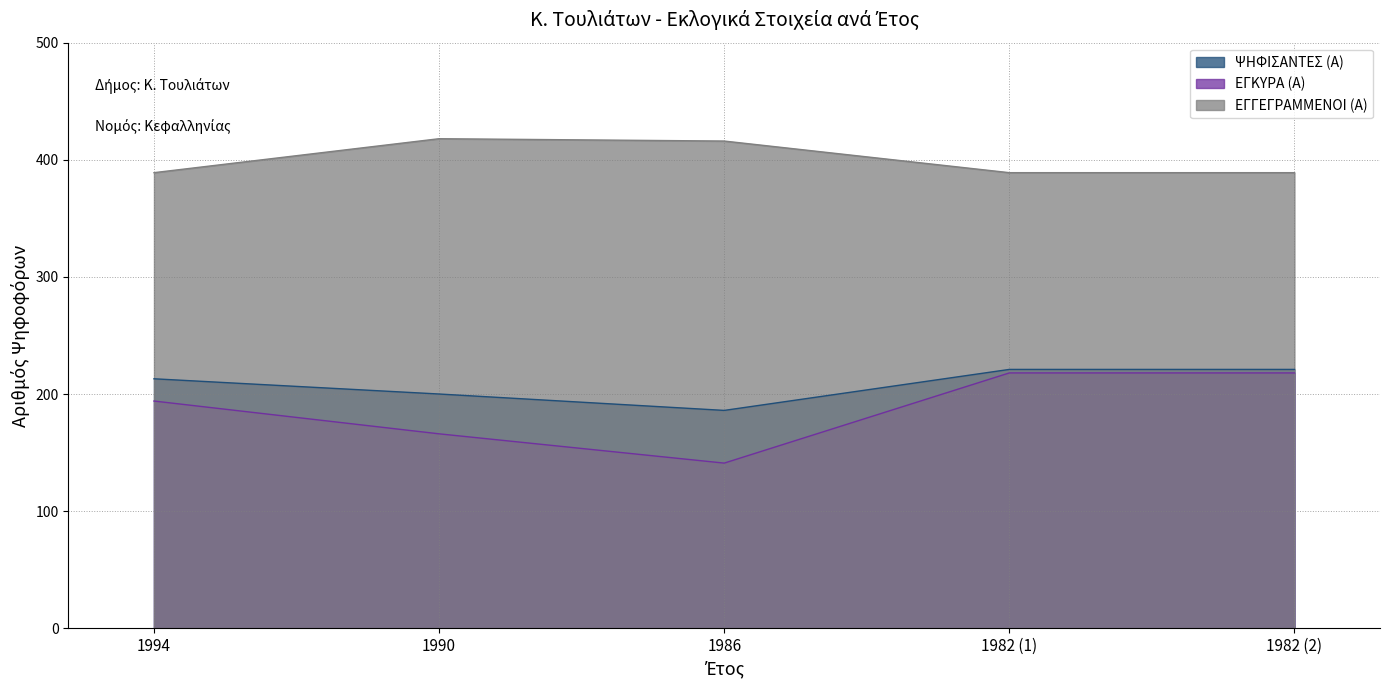

What is the sum of all ΕΓΚΥΡΑ (Α) values?

937